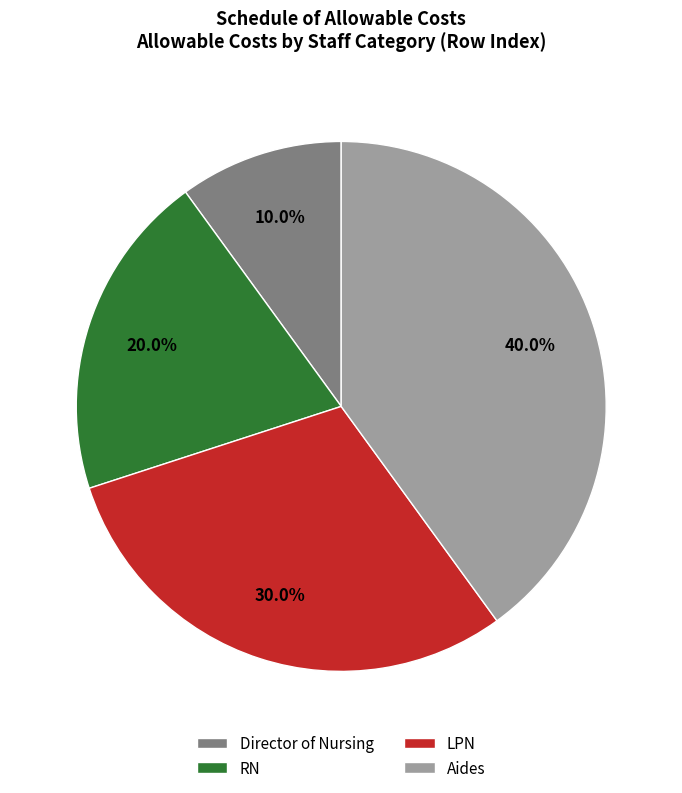

How many segments does this pie chart have?

4